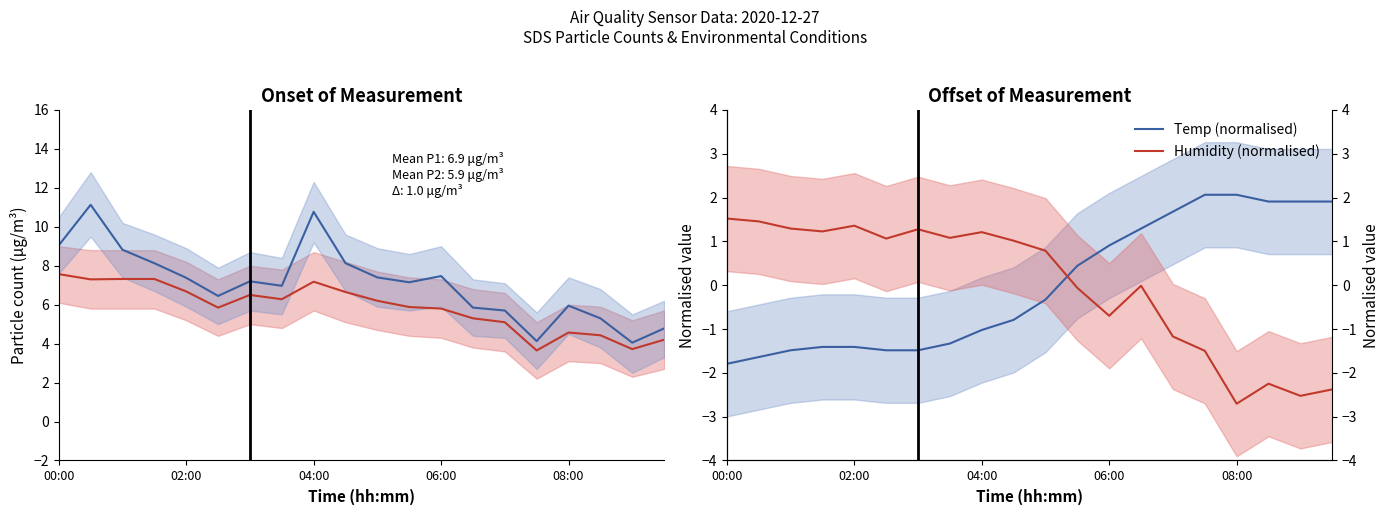

True or false: Humidity (normalised) has more than 1 interior local peaks.

True